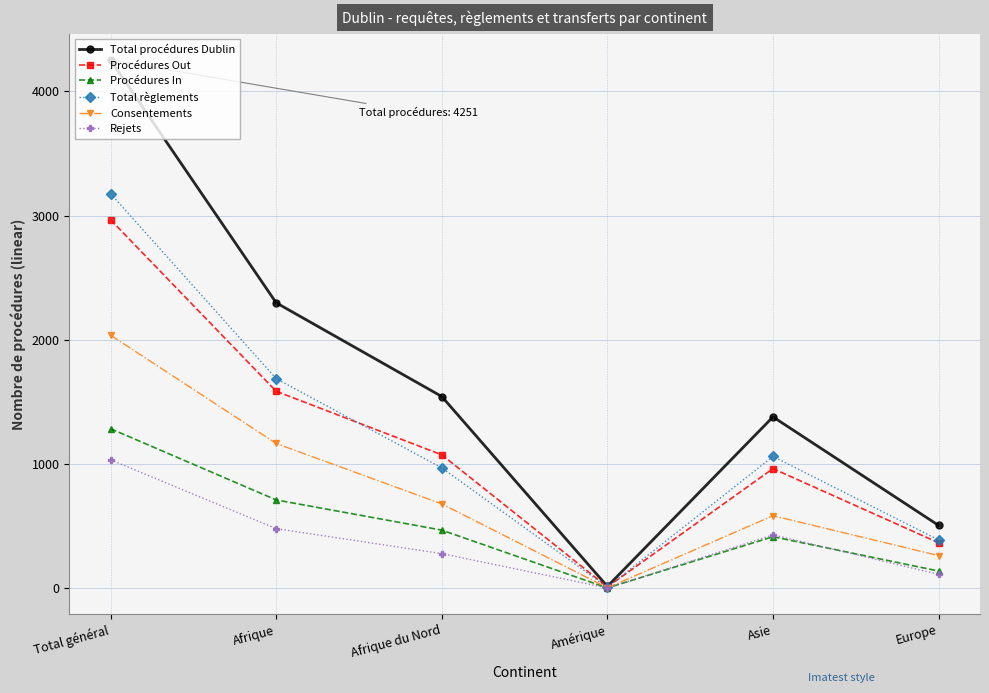

What is the label of the 6th point from the left?

Europe